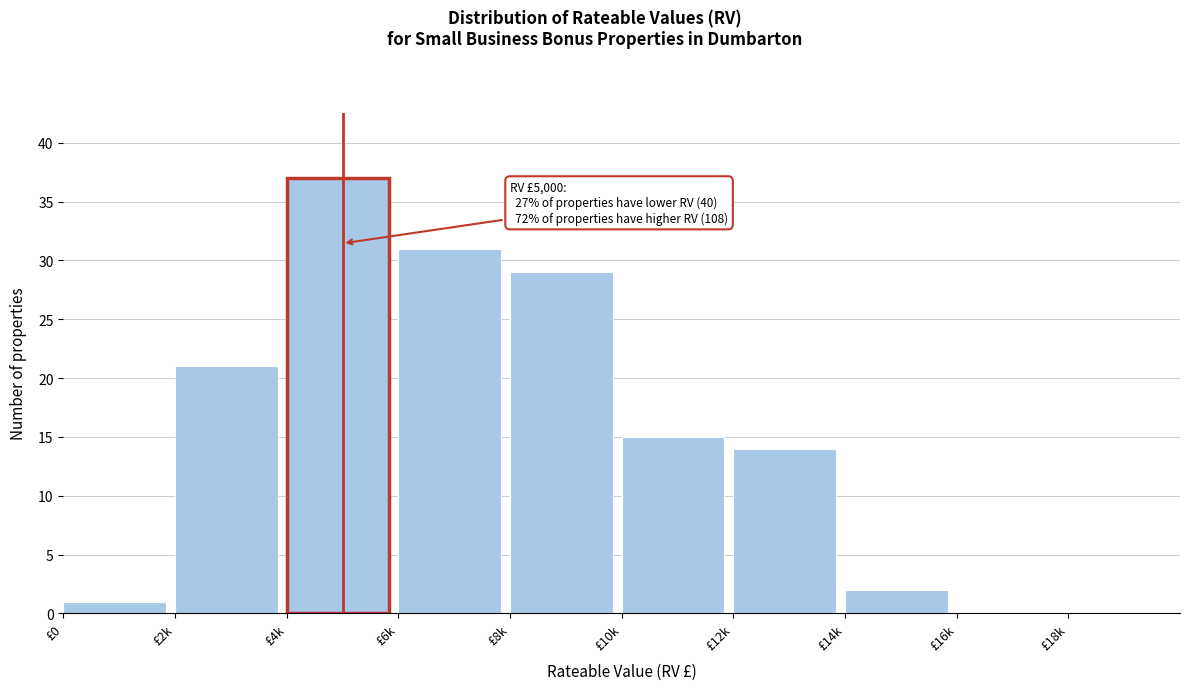

Reading right to left, list all the values displayed in this chart.

£18k=0	£16k=0	£14k=2	£12k=14	£10k=15	£8k=29	£6k=31	£4k=37	£2k=21	£0=1